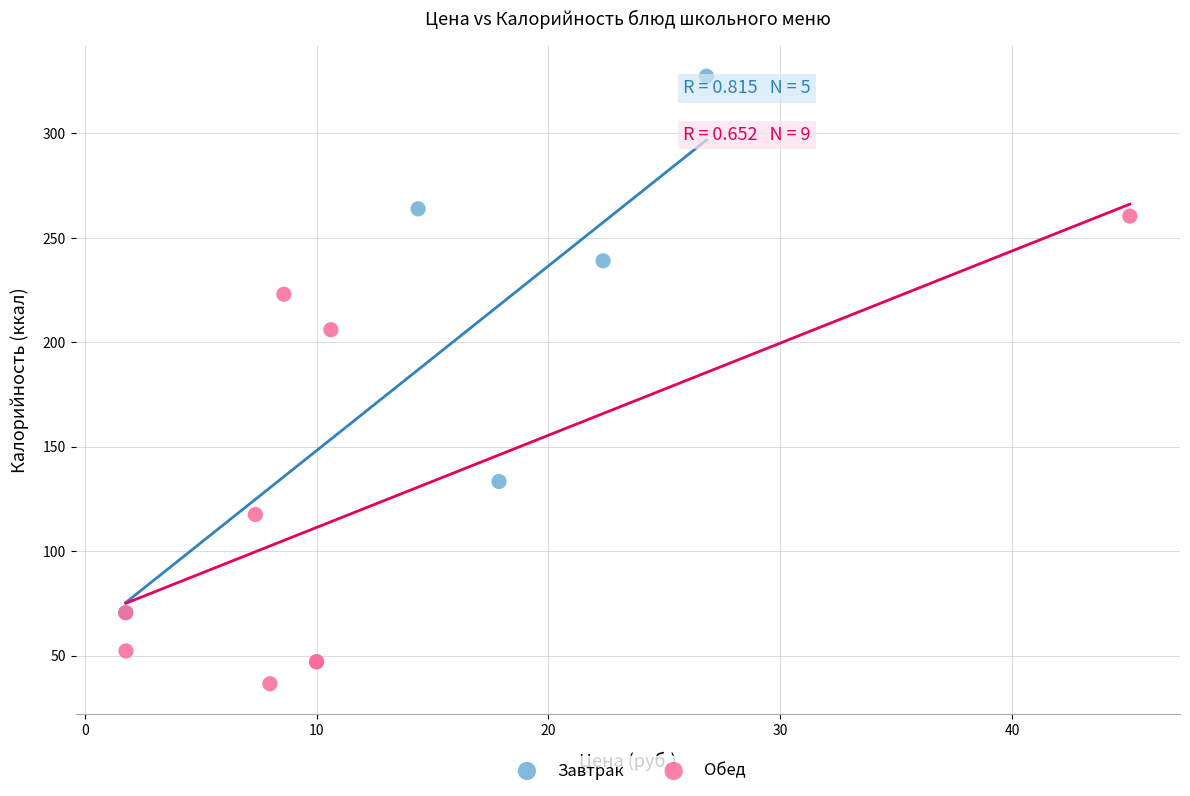

Which series has the widest spread of Y values?

Завтрак